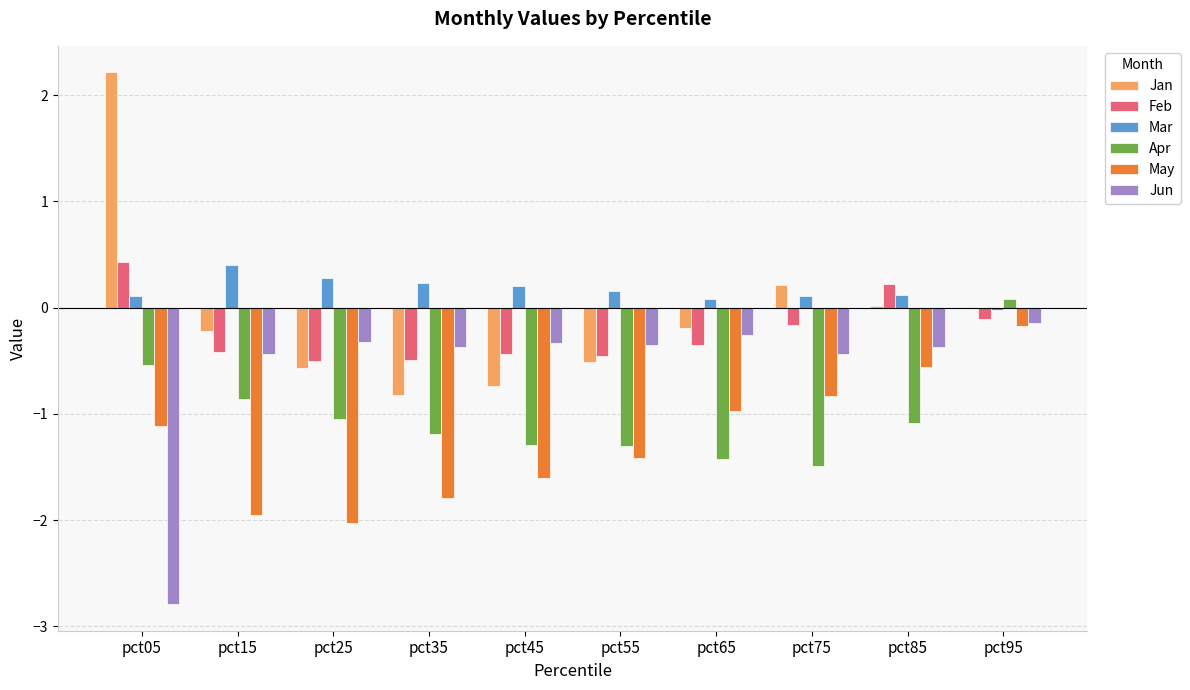

Where is Apr nearest to the value 0?

pct95